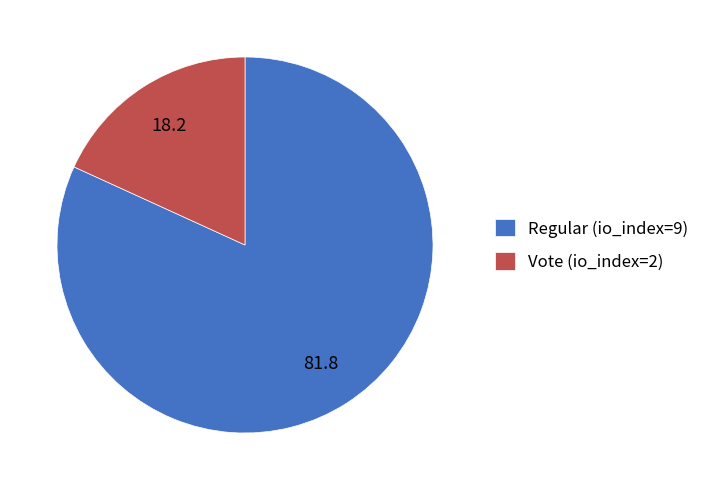

The Vote (io_index=2) slice represents 18% of the pie. True or false?

True